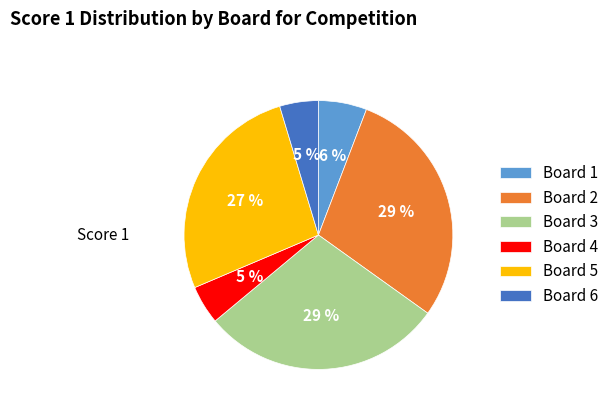

True or false: Board 2 accounts for 15% of the total.

False